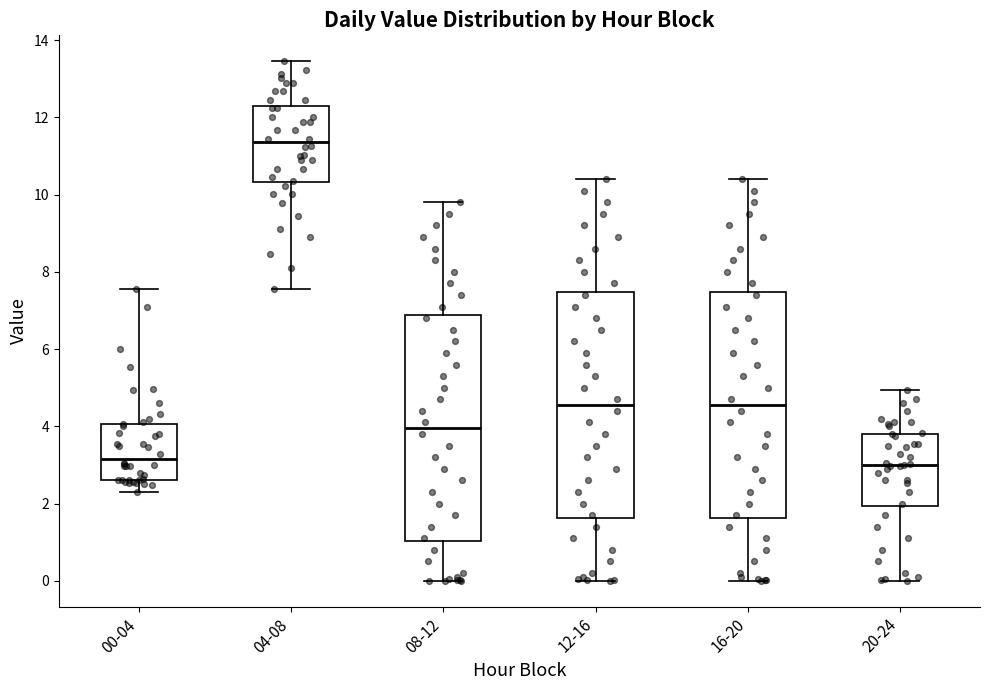

Reading left to right, transcribe this box plot: for each box, give where its median line is, the range the box spans, and where its two whiskers end, as read against the y-axis. The values are not printed on the chart, so give them approximately, as read against the axis.

00-04: median 3.2, box 2.6 to 4.0, whiskers 2.4 to 7.6
04-08: median 11.4, box 10.4 to 12.2, whiskers 7.6 to 13.4
08-12: median 4.0, box 1.0 to 6.8, whiskers 0.0 to 9.8
12-16: median 4.6, box 1.6 to 7.4, whiskers 0.0 to 10.4
16-20: median 4.6, box 1.6 to 7.4, whiskers 0.0 to 10.4
20-24: median 3.0, box 2.0 to 3.8, whiskers 0.0 to 5.0